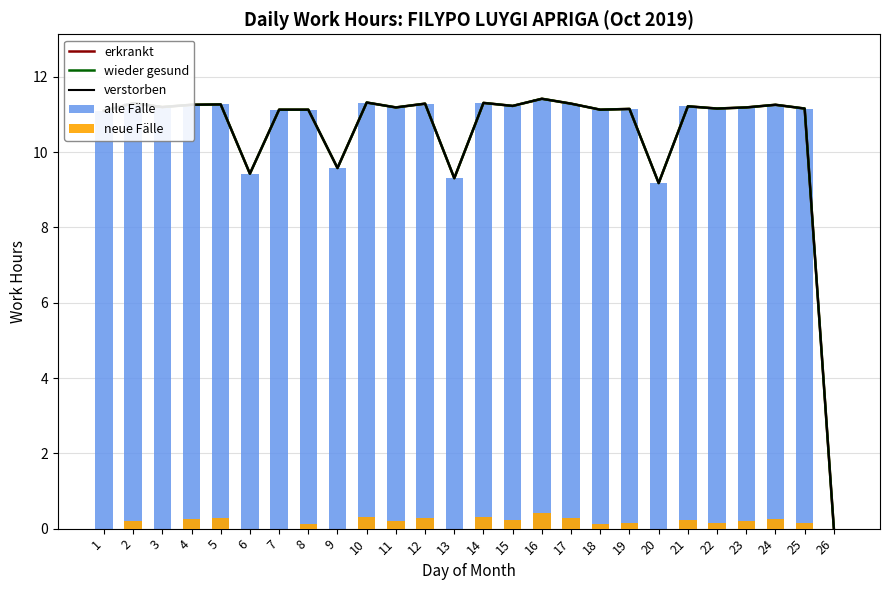

Which category has the highest value across all series?

16